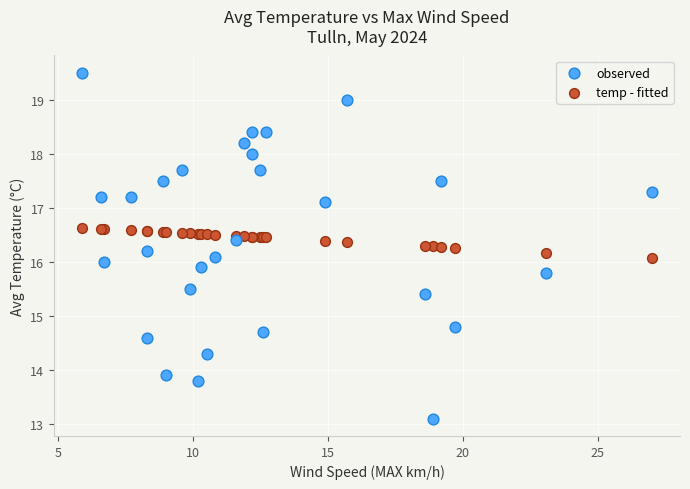

What is the X range (max minus min) for the scatter plot?

21.1